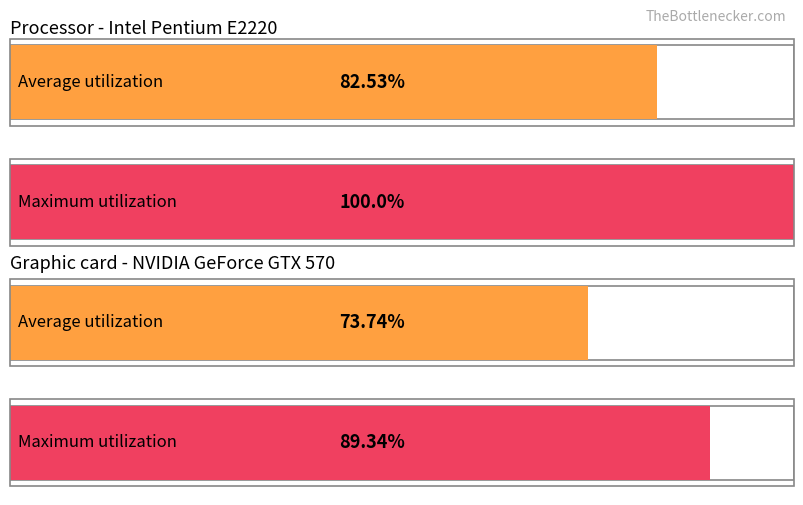

Are the bars grouped side by side (vs. stacked)?

Yes